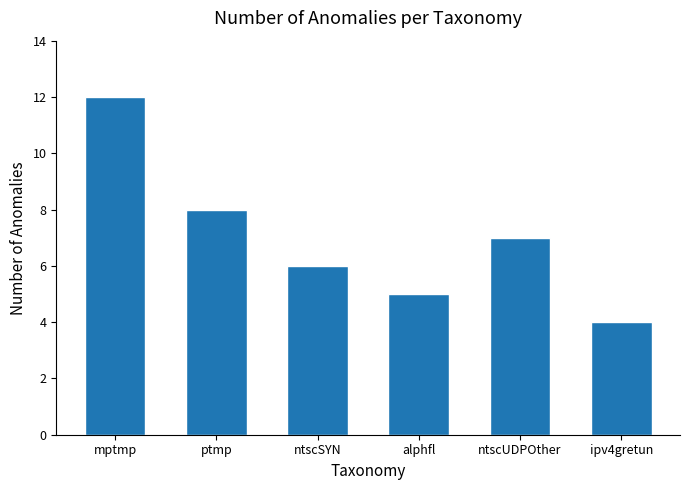

What is the difference between the maximum and minimum values?

8